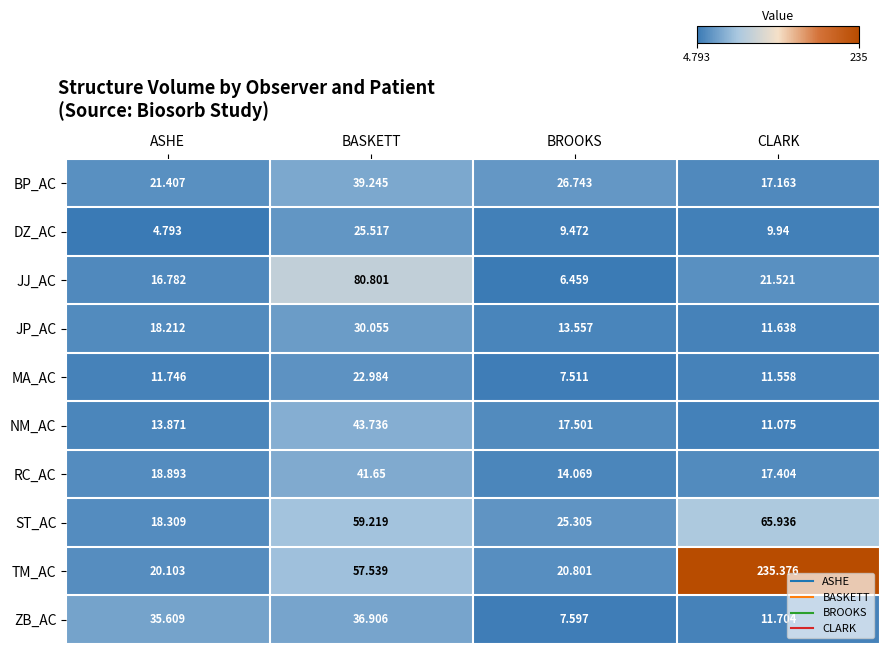

How many categories are shown in the chart?

4